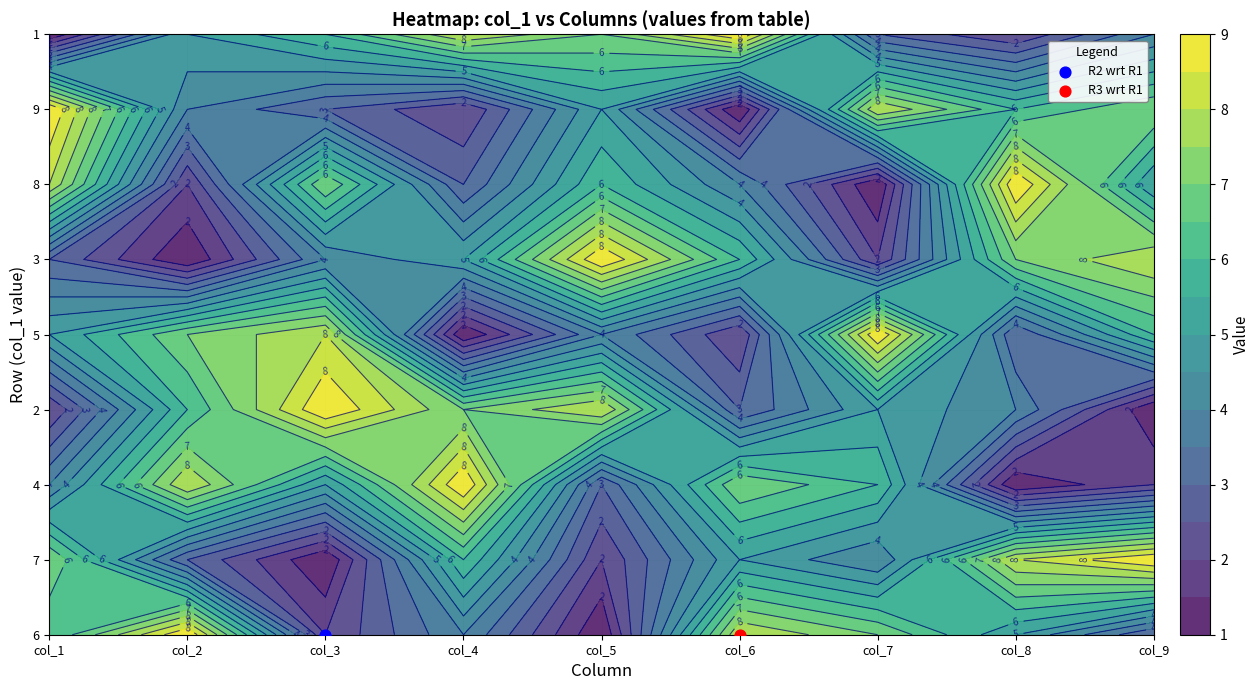

True or false: 3 has a value of 3 at 2.

False